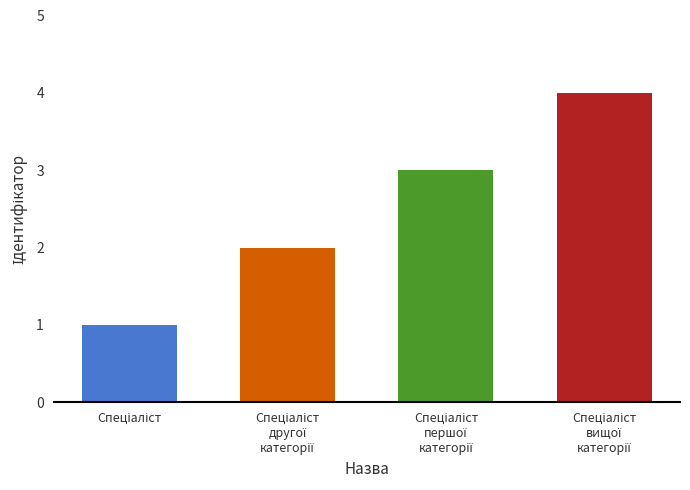

What is the sum of all values?

10